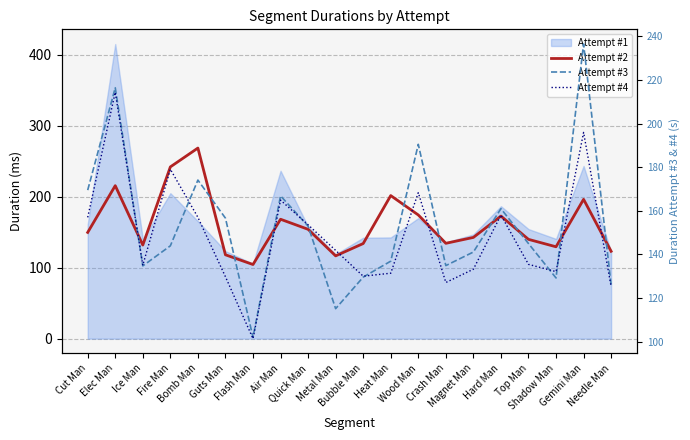

What is the difference between the maximum and minimum values in the Attempt #4 series?

113.0